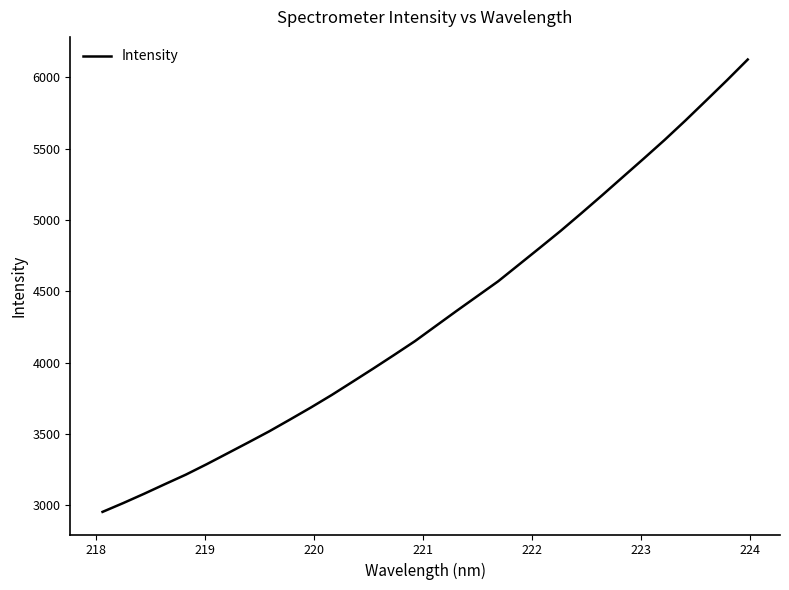

Reading left to right, list all the values displayed in this chart.

2952.1	3014.4	3079.4	3147.0	3213.5	3286.7	3363.0	3439.5	3517.2	3600.1	3684.3	3772.0	3864.6	3957.9	4053.2	4150.0	4256.2	4362.1	4466.0	4570.0	4687.3	4804.7	4923.3	5047.5	5173.9	5302.7	5431.2	5561.6	5697.8	5838.5	5980.3	6126.1